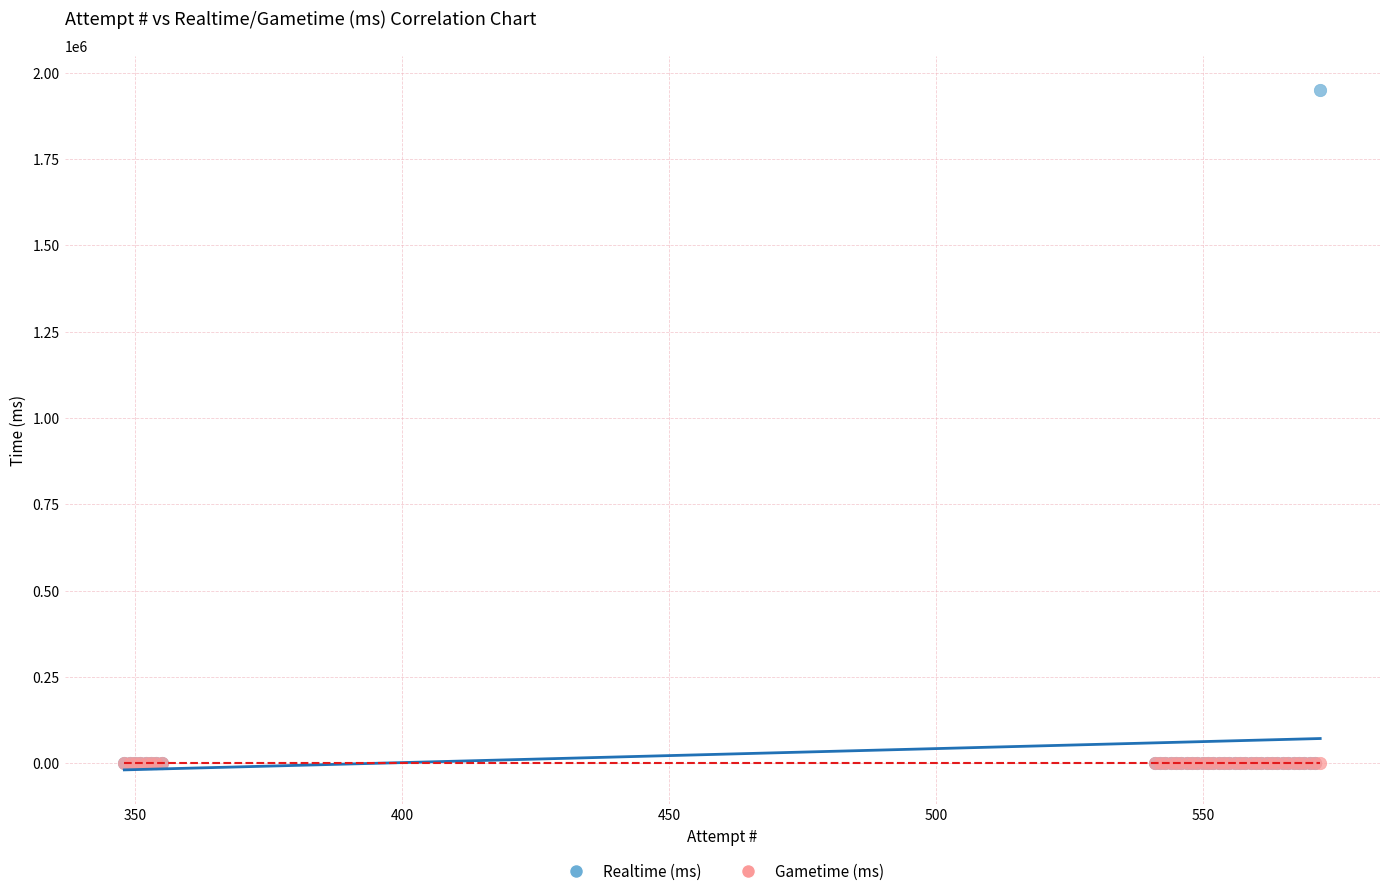

Which series contains the highest Y value?

Realtime (ms)